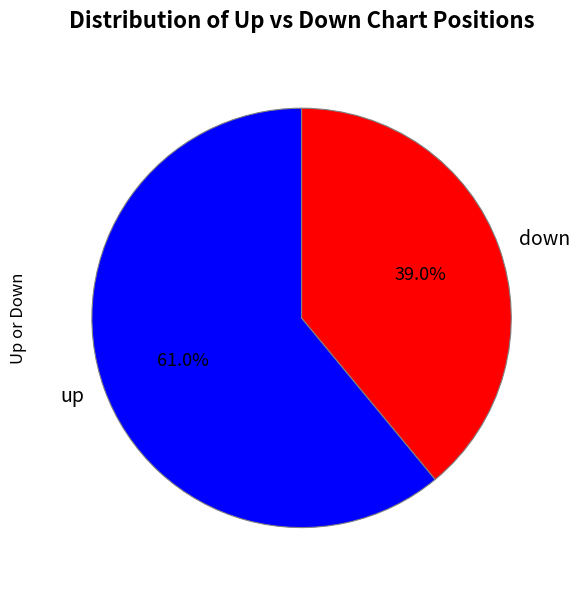

What percentage is the up slice, to the nearest percent?

61%